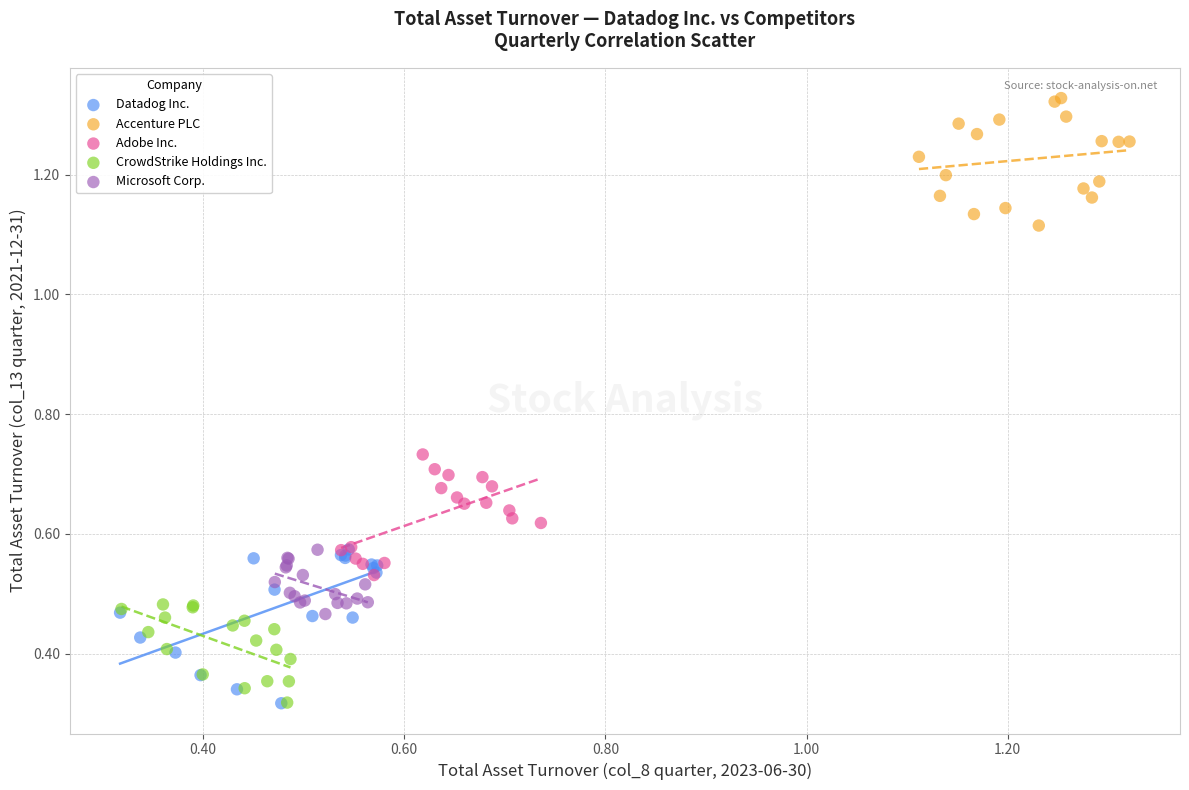

Which series has the largest Y range (max minus min)?

Datadog Inc.